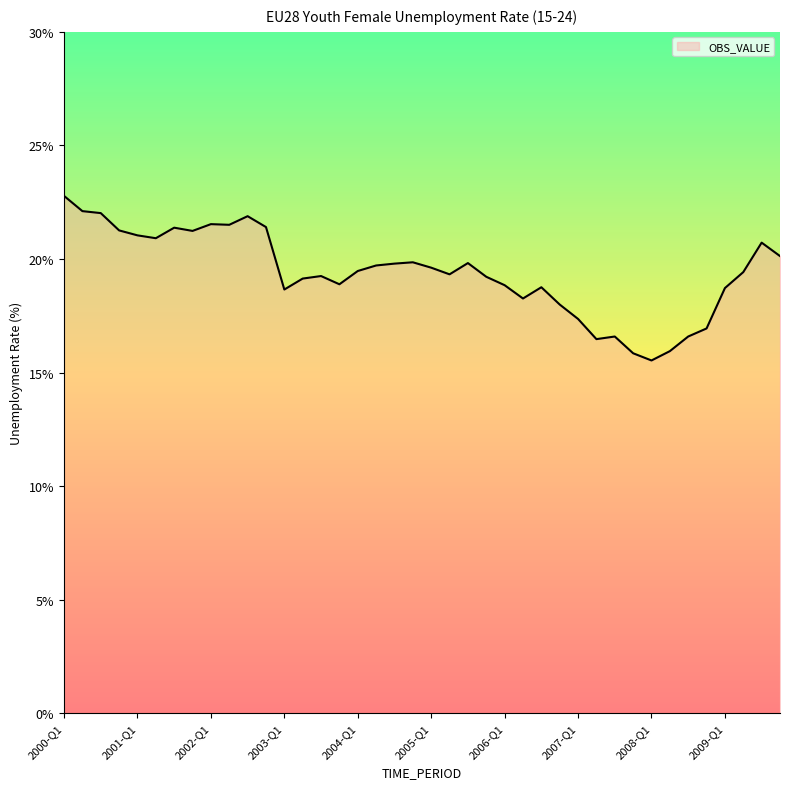

What is the greatest value displayed?

22.8